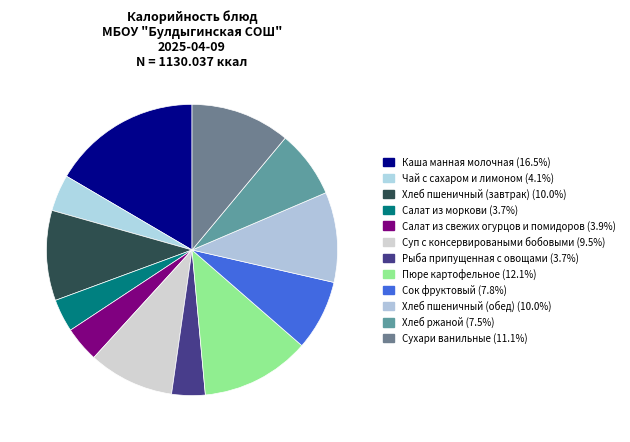

How many segments does this pie chart have?

12